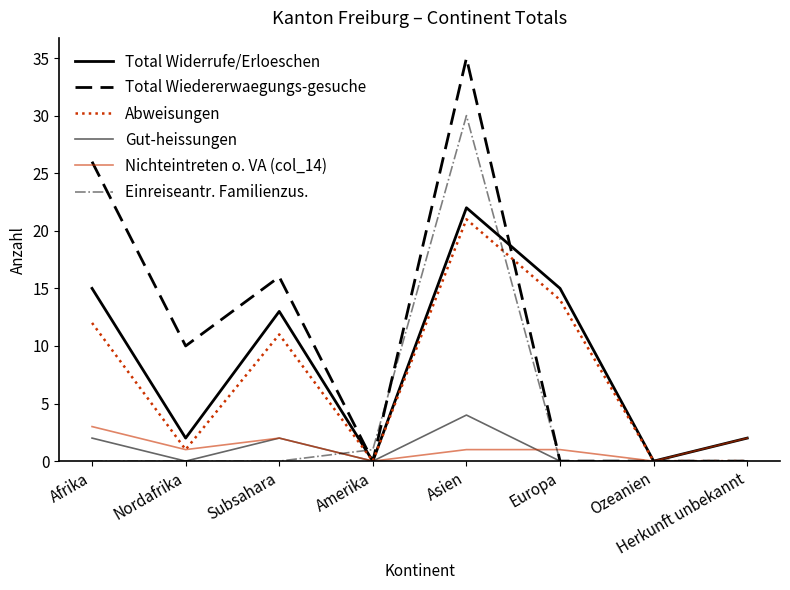

What is the label of the 8th point from the right?

Afrika